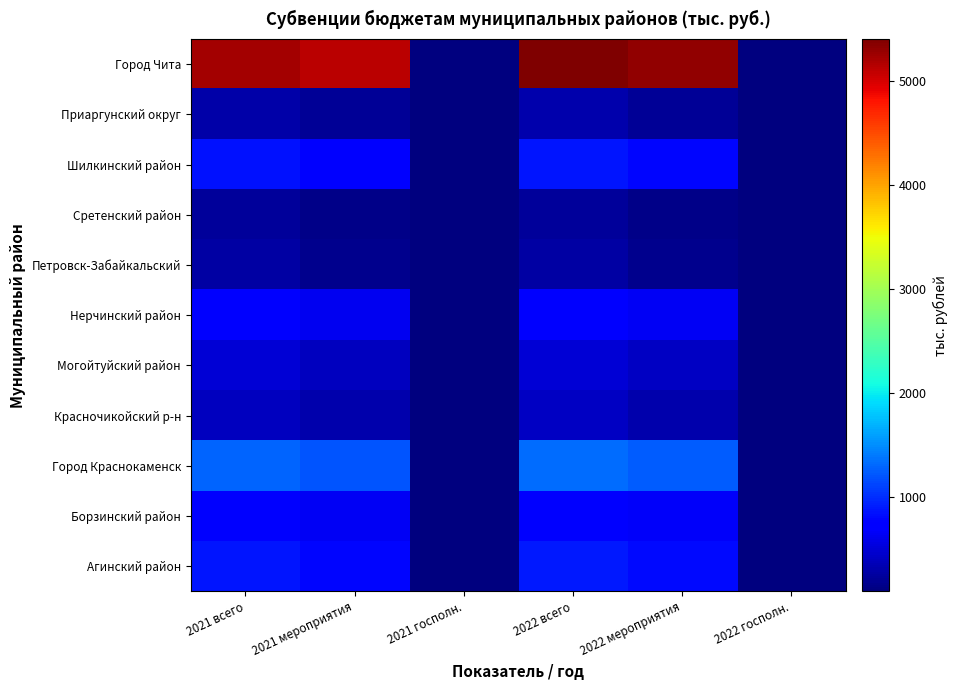

Count the number of data series in this chart.

11